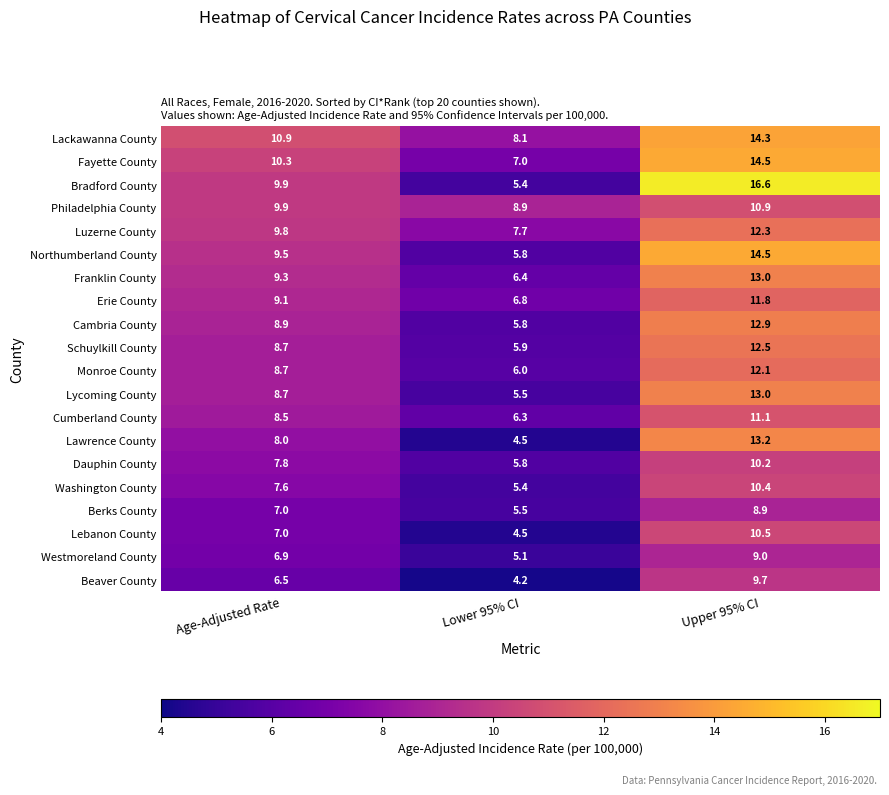

True or false: Lycoming County has a value of 1.8 at Age-Adjusted Rate.

False